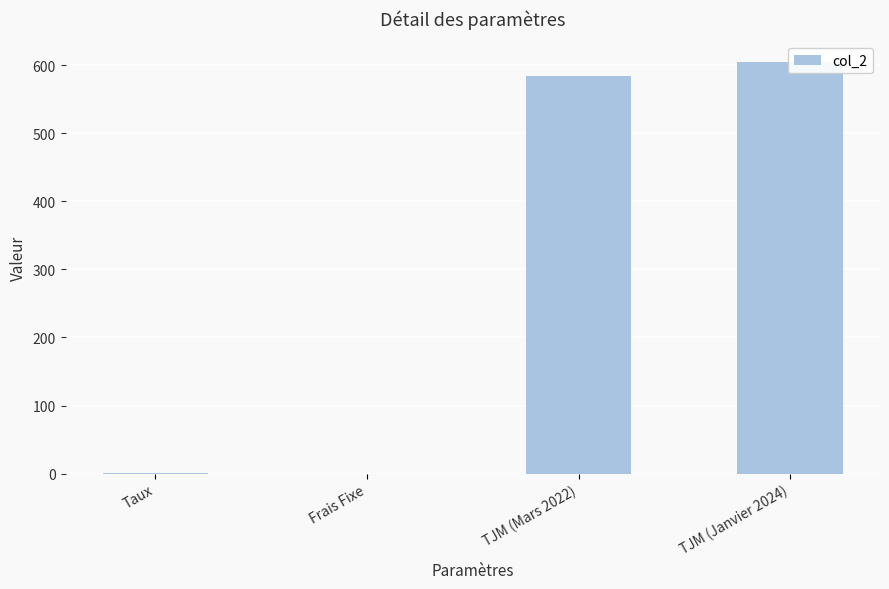

At which label does the data first exceed 585?

TJM (Janvier 2024)